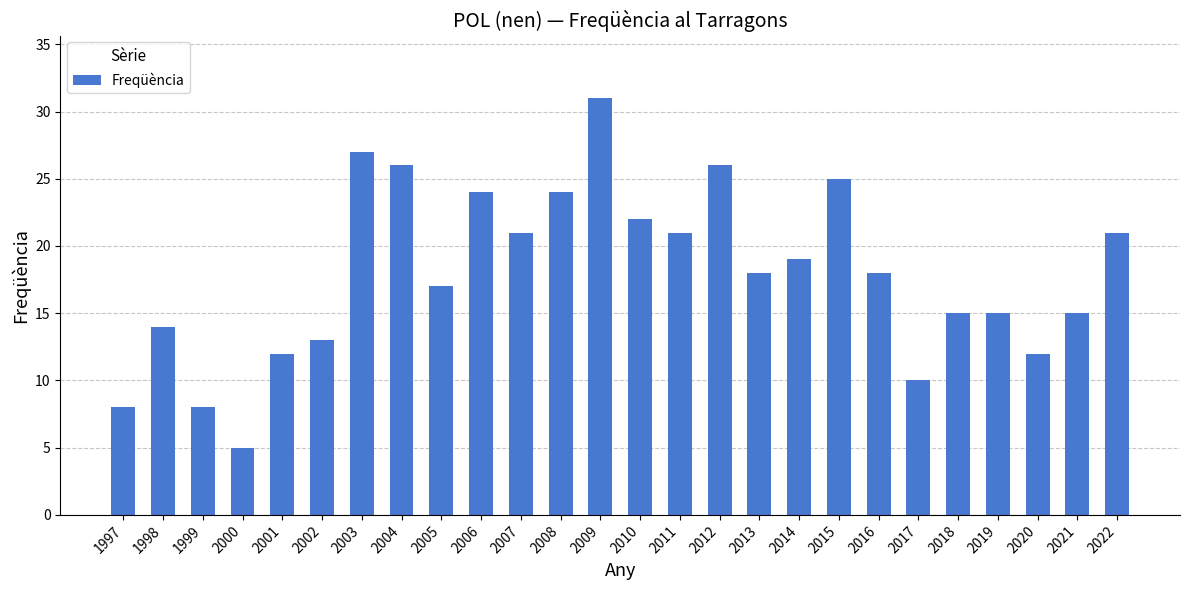

What value does the data have at 2001?

12